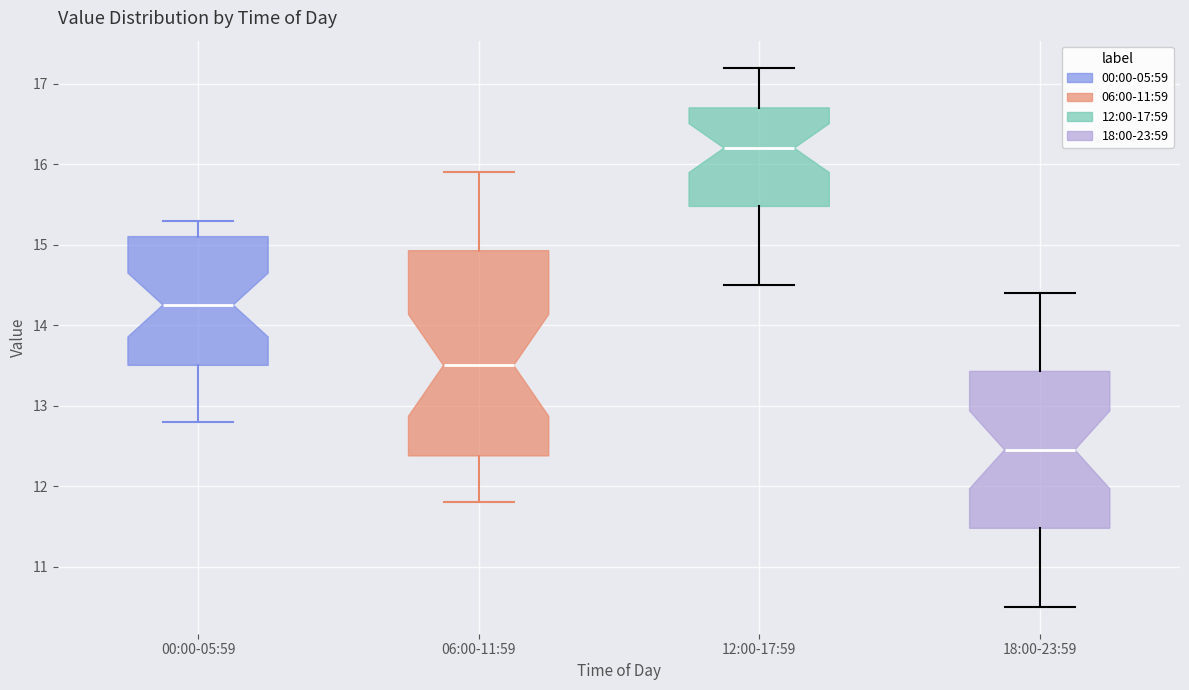

Reading left to right, read every box against the y-axis: the position of its median line, the range the box covers, and the ends of its whiskers. The values are not printed on the chart, so give them approximately, as read against the axis.

00:00-05:59: median 14.3, box 13.5 to 15.1, whiskers 12.8 to 15.3
06:00-11:59: median 13.5, box 12.4 to 14.9, whiskers 11.8 to 15.9
12:00-17:59: median 16.2, box 15.5 to 16.7, whiskers 14.5 to 17.2
18:00-23:59: median 12.5, box 11.5 to 13.4, whiskers 10.5 to 14.4